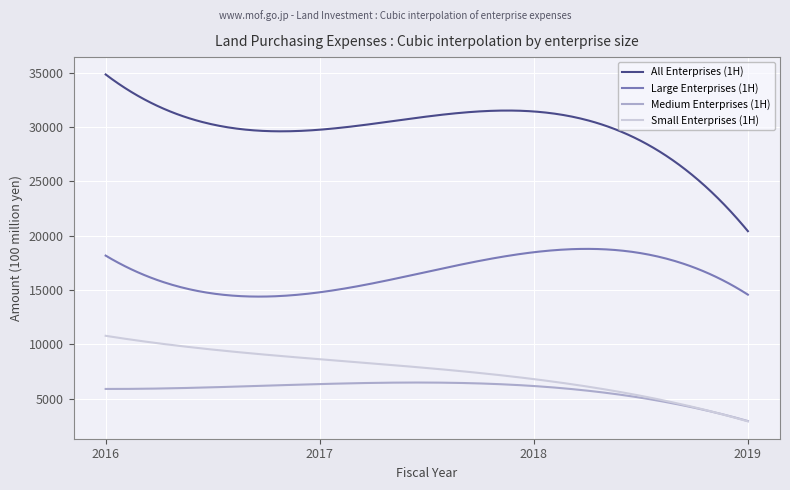

What is the greatest value displayed?

34827.0